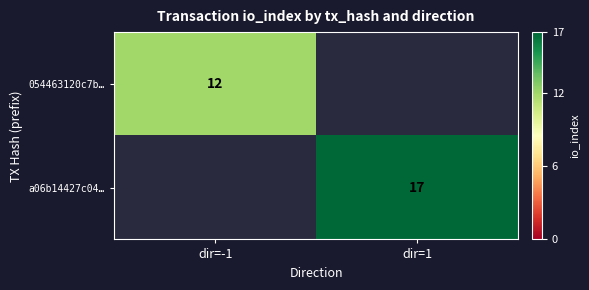

The value of a06b14427c04… at dir=1 is 10. True or false?

False